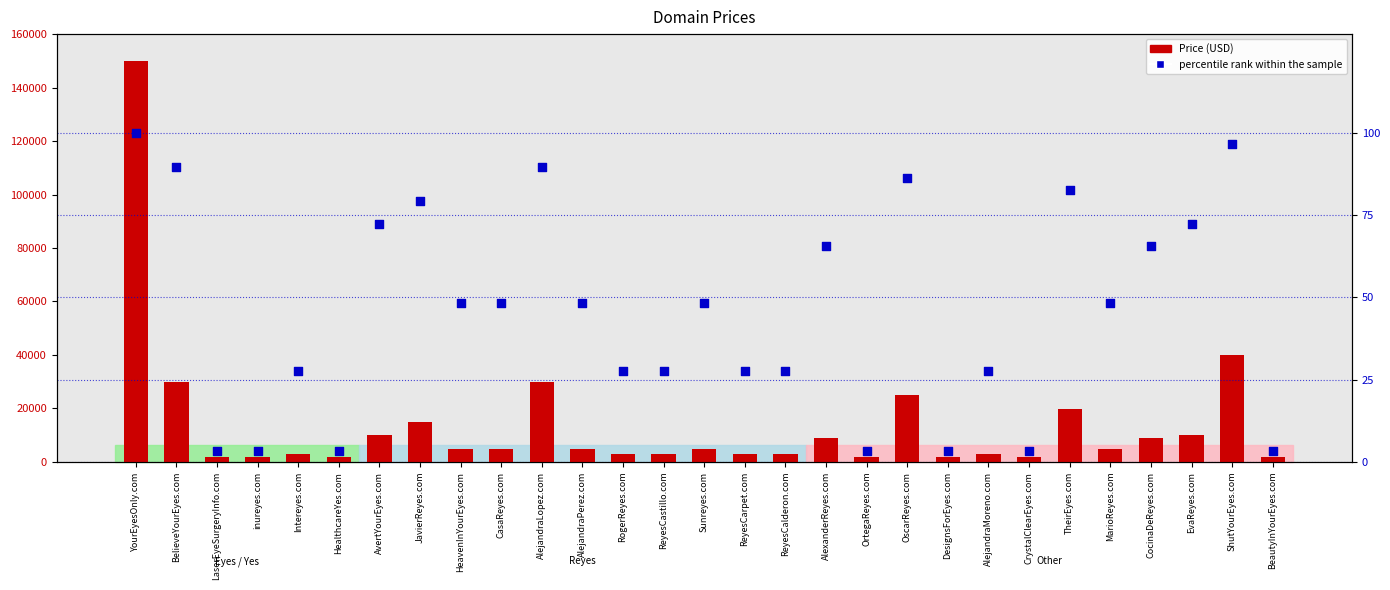

Which series has the largest total across all categories?

Price